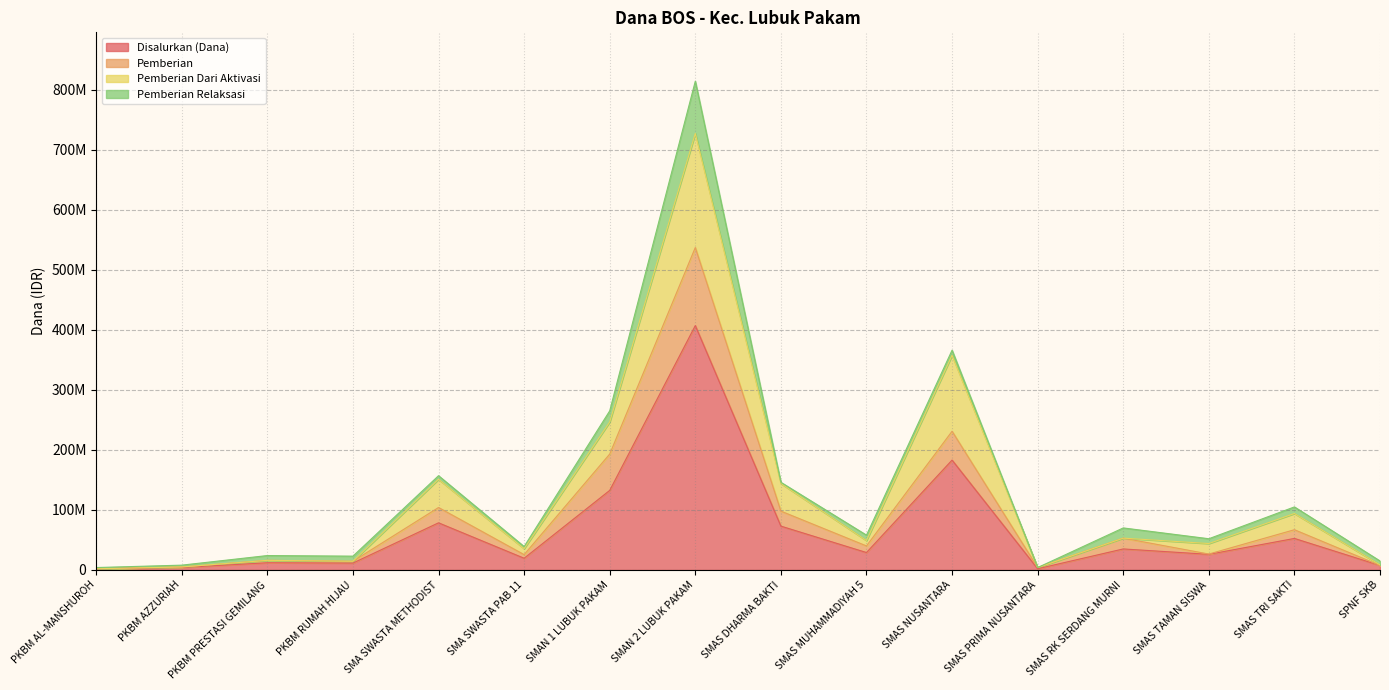

What is the sum of all Disalurkan (Dana) values?

1075000000